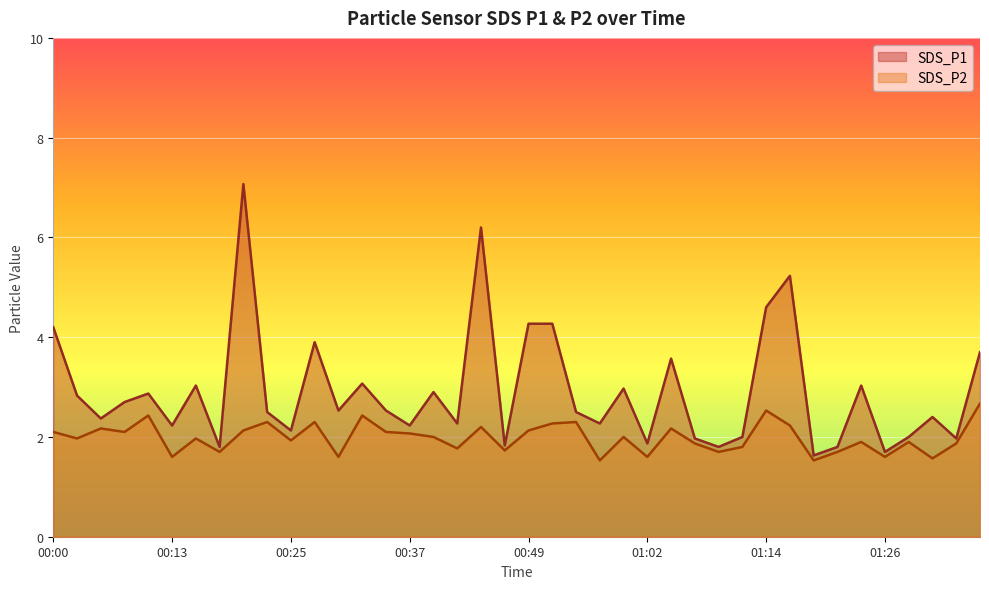

At which category is the sum across all series the highest?

00:20